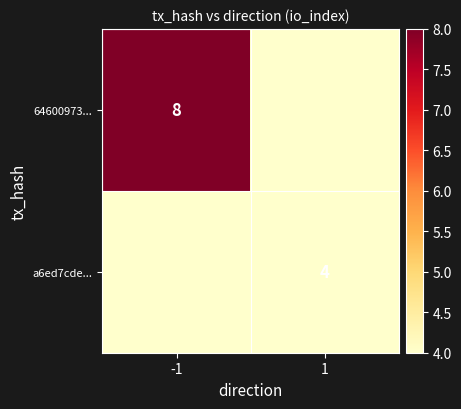

At which category is the sum across all series the highest?

-1